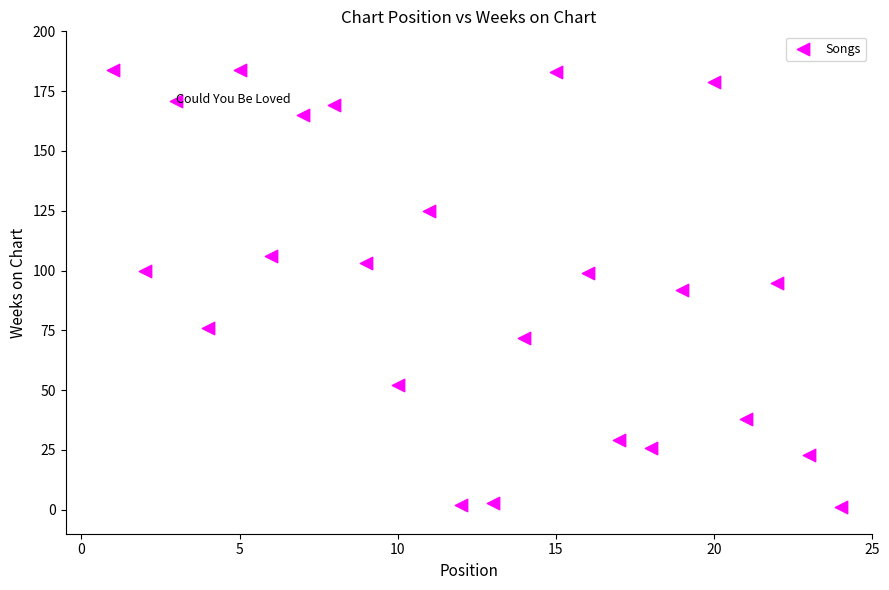

What is the range of X values (max minus min)?

23